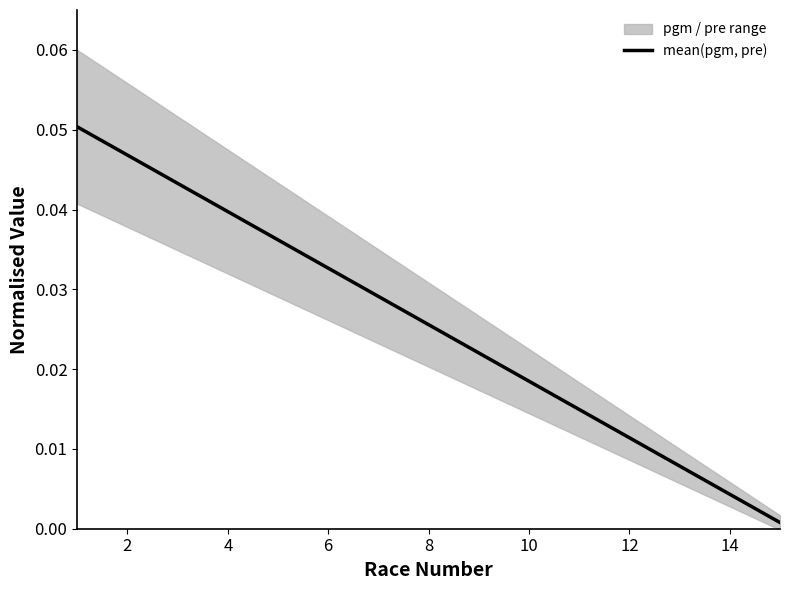

Does the chart have visible grid lines?

No